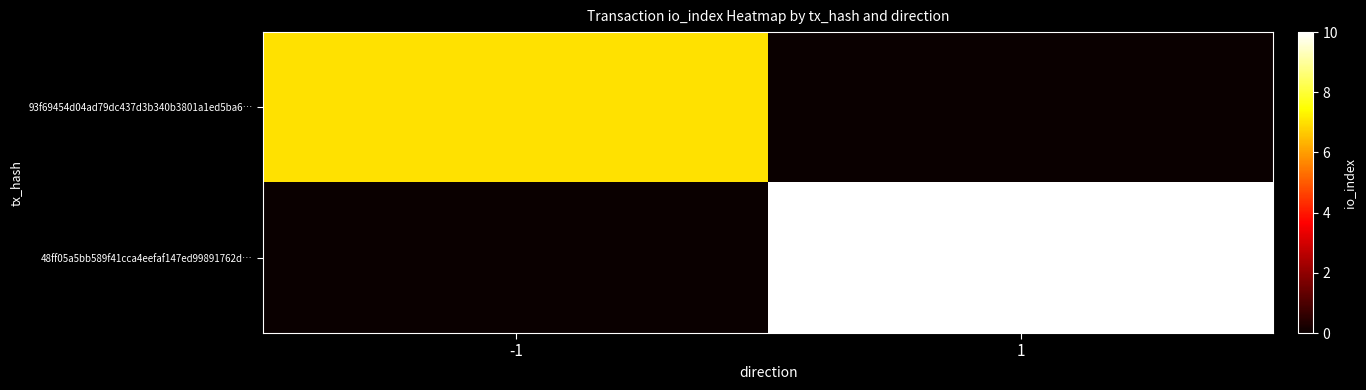

At how many categories does at least one series exceed 9?

1